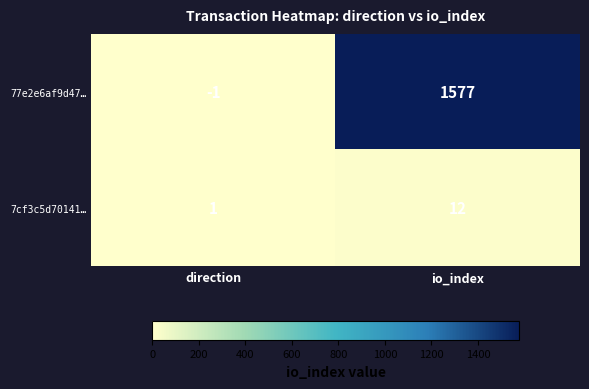

What value does the 7cf3c5d70141… series have at io_index?

12